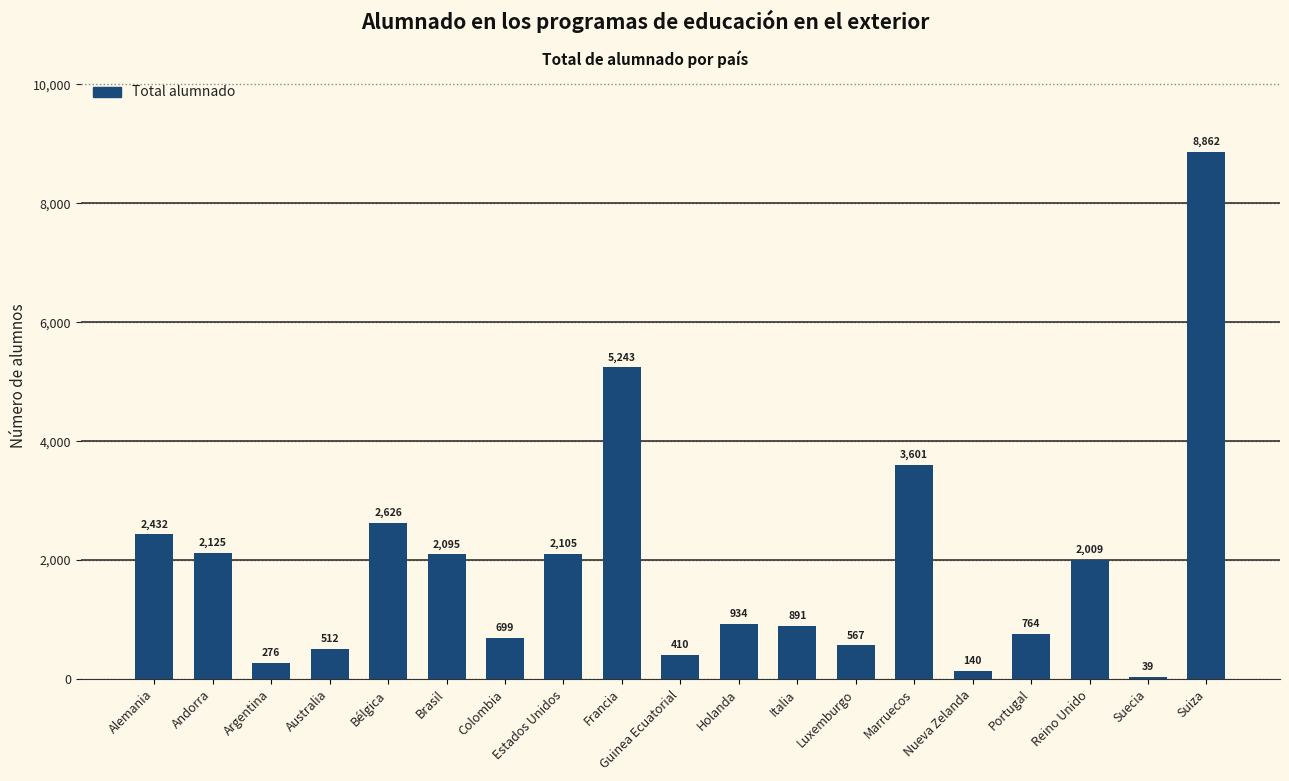

The value at Colombia is 699. True or false?

True